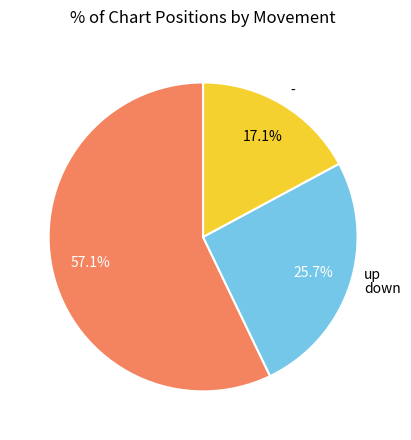

Is up the majority of the pie?

Yes